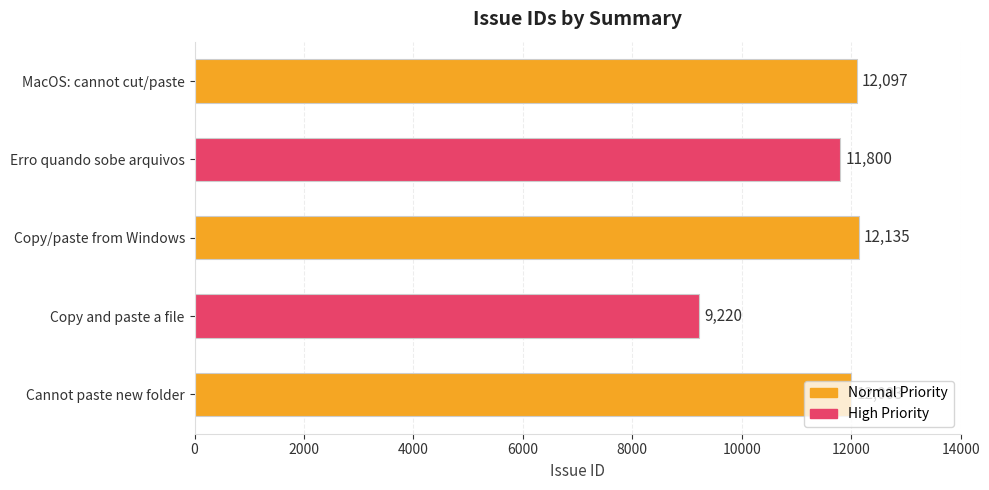

What is the maximum value shown in the chart?

12135